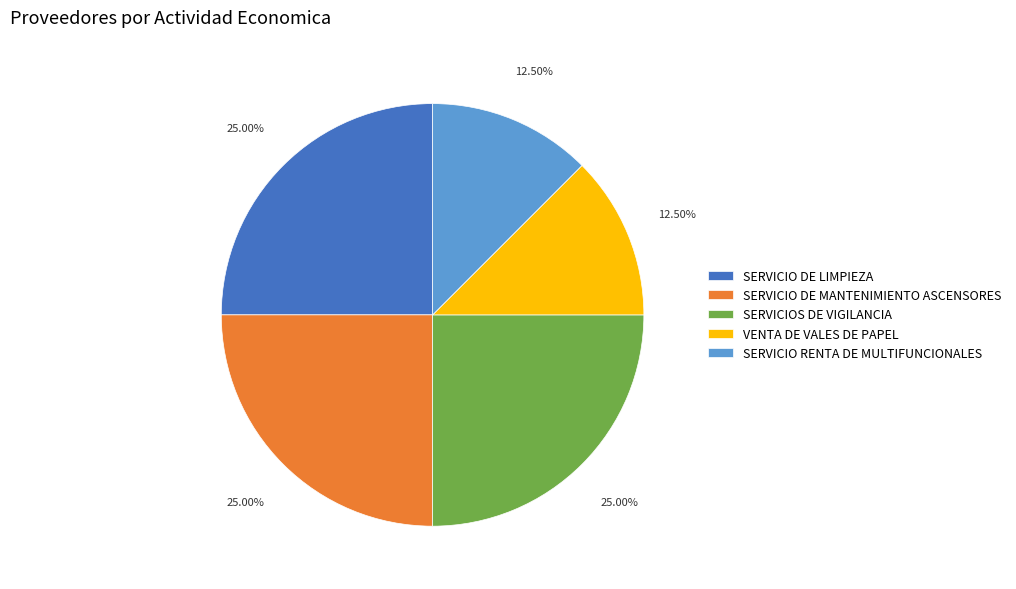

What is the ratio of the value at SERVICIO RENTA DE MULTIFUNCIONALES to the value at SERVICIO DE MANTENIMIENTO ASCENSORES?

0.5